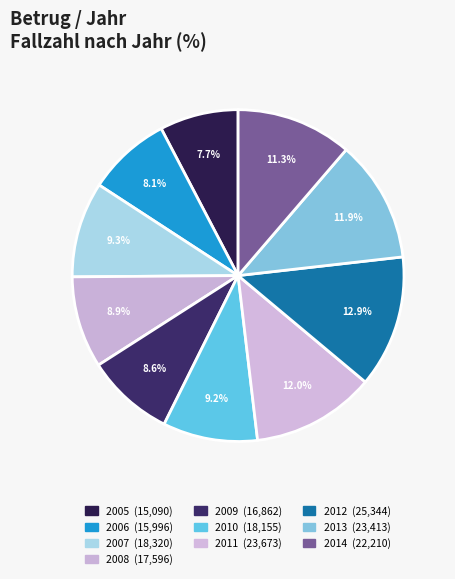

Count the number of slices in the pie.

10